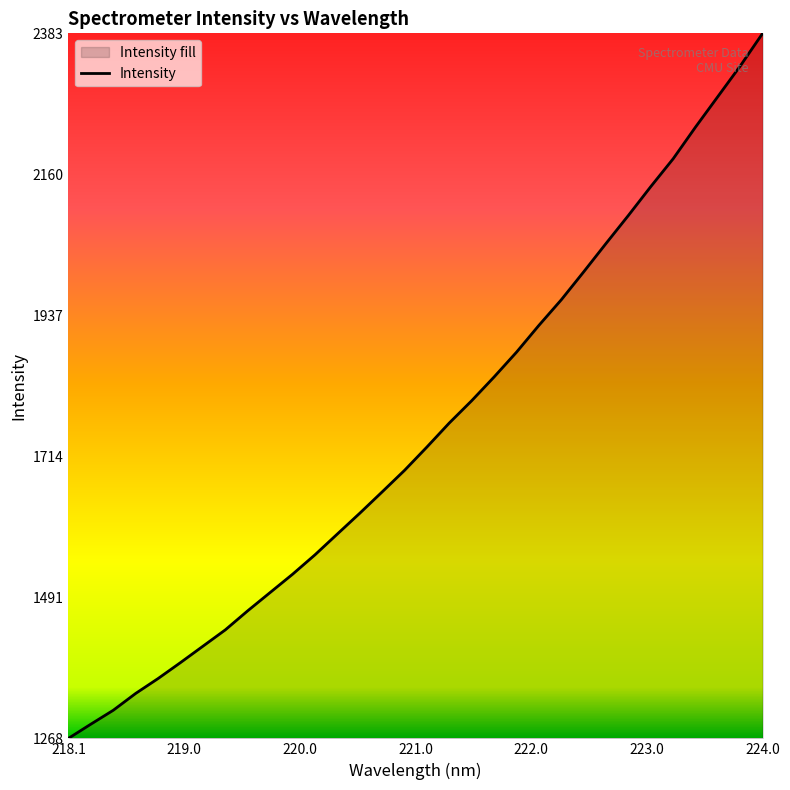

Reading left to right, list all the values displayed in this chart.

1267.7	1290.2	1312.2	1338.8	1362.4	1387.6	1413.5	1439.4	1469.6	1498.5	1527.4	1558.1	1591.1	1623.9	1657.7	1691.8	1728.8	1766.8	1802.1	1839.6	1878.8	1921.2	1961.7	2005.8	2050.8	2095.2	2140.8	2184.8	2235.0	2283.3	2331.7	2383.3